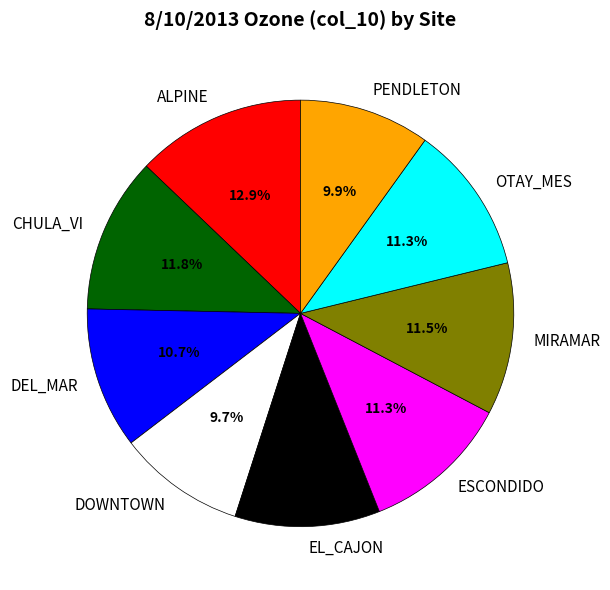

Is there any slice that represents more than half of the pie?

No